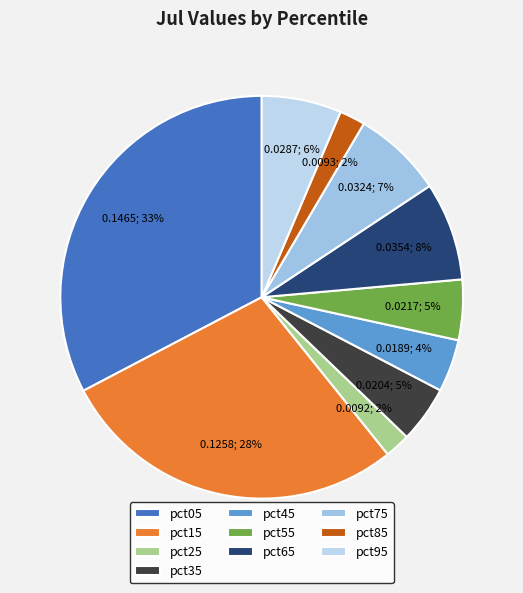

How many segments does this pie chart have?

10